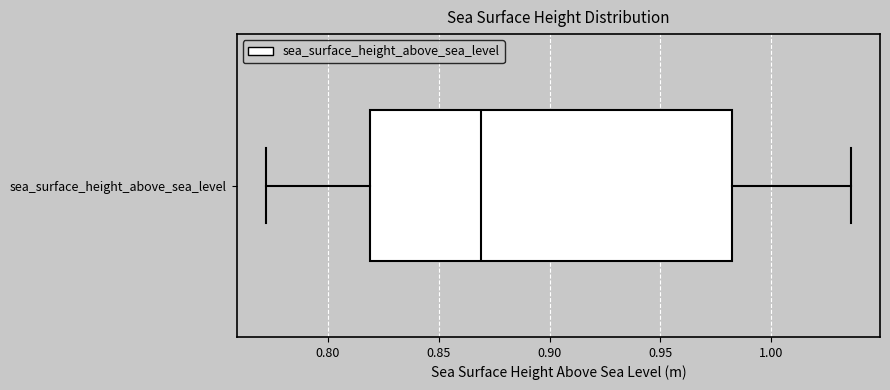

Transcribe this box plot: give where the median line is, the range the box spans, and where the two whiskers end, as read against the x-axis. The values are not printed on the chart, so give them approximately, as read against the axis.

median 0.870, box 0.820 to 0.985, whiskers 0.770 to 1.035